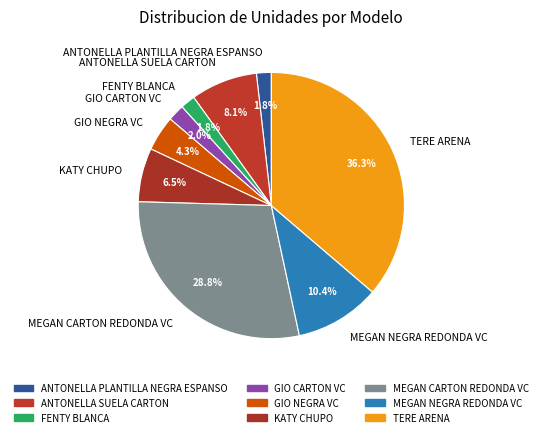

What percentage is NOT represented by MEGAN NEGRA REDONDA VC?

89.6%